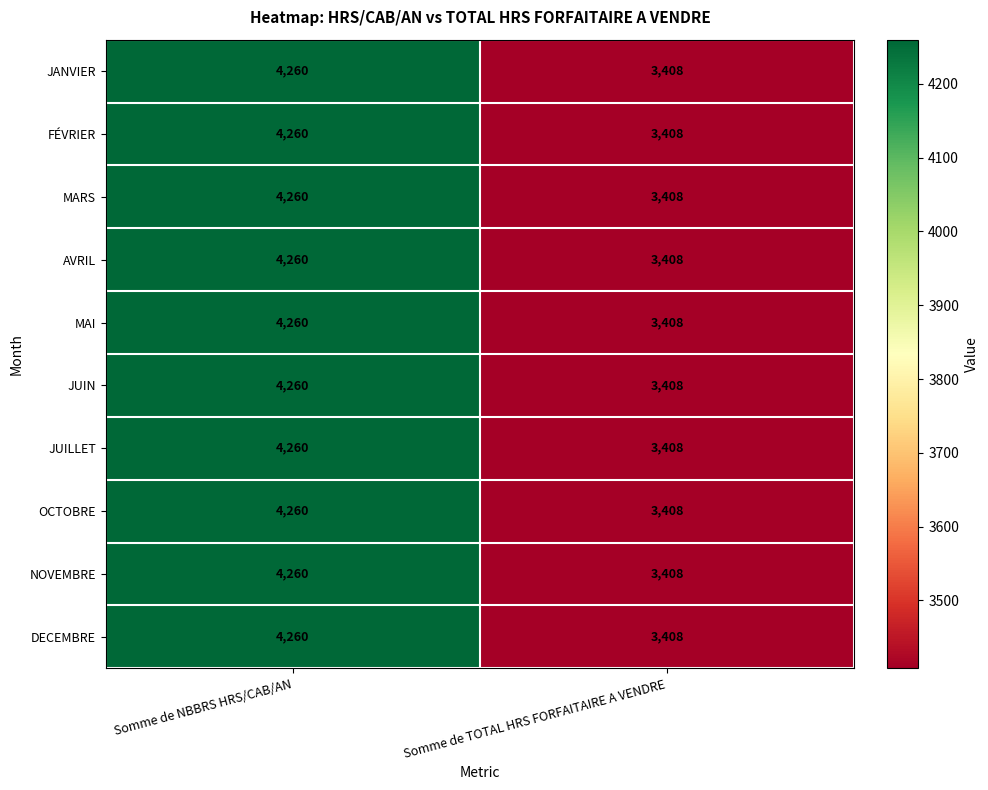

What value does the JUIN series have at Somme de NBBRS HRS/CAB/AN, to the nearest 100?

4300